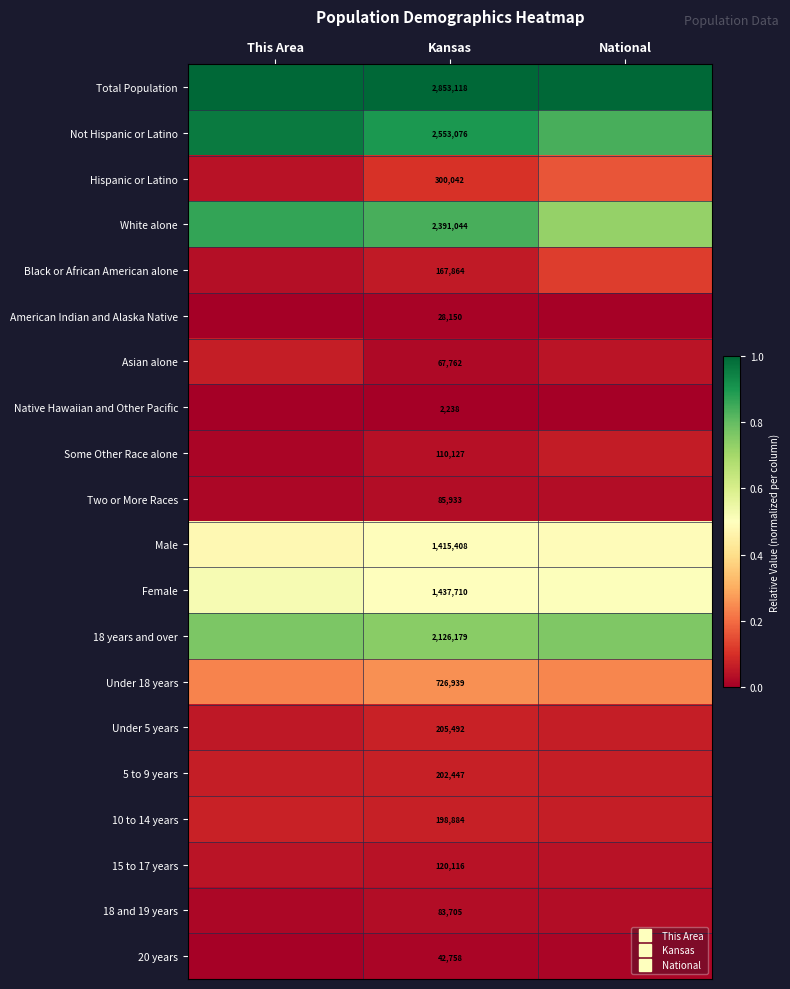

What is the total value across all series at This Area?

5.3